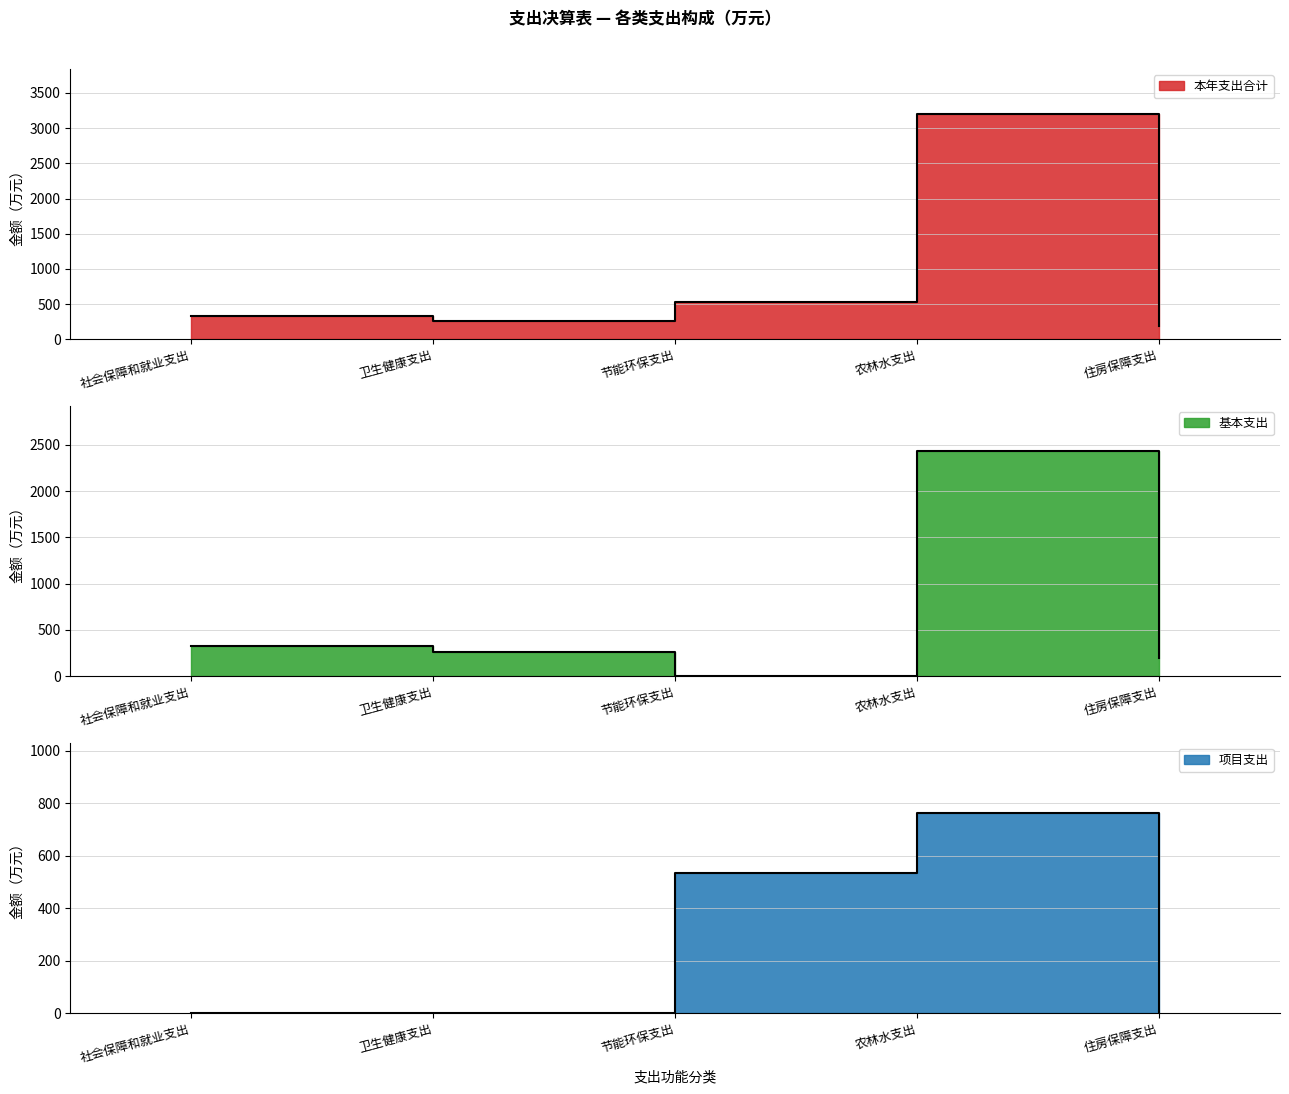

Which has a higher value, 节能环保支出 or 社会保障和就业支出?

节能环保支出